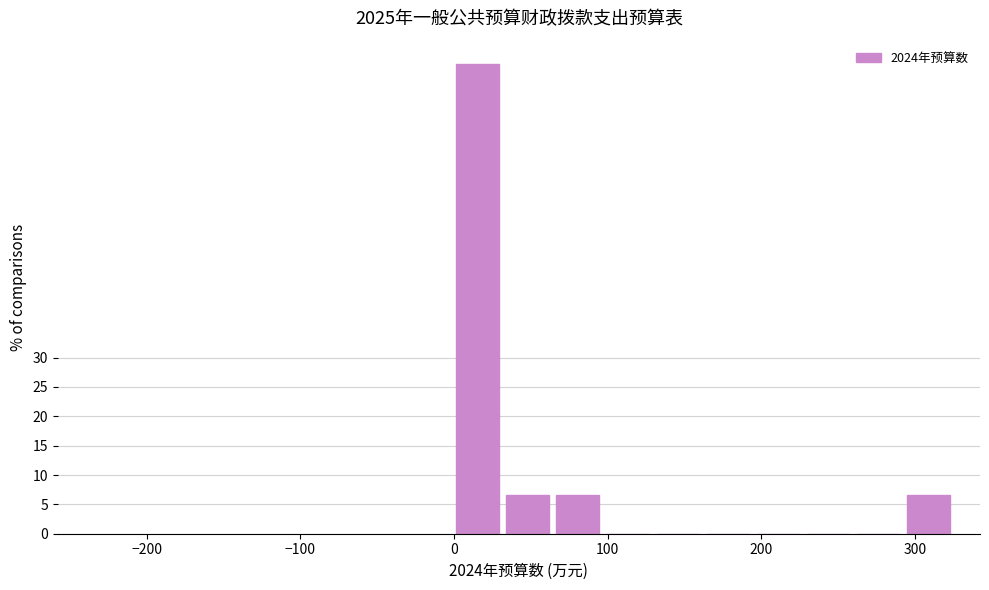

Read against the x-axis, roughly where is the centre of the tallest bar?

20